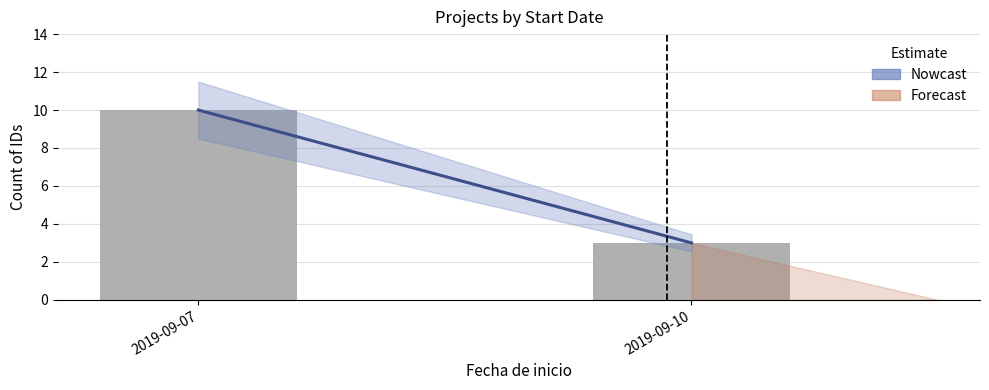

Which category has the lowest value in the Nowcast series?

2019-09-10